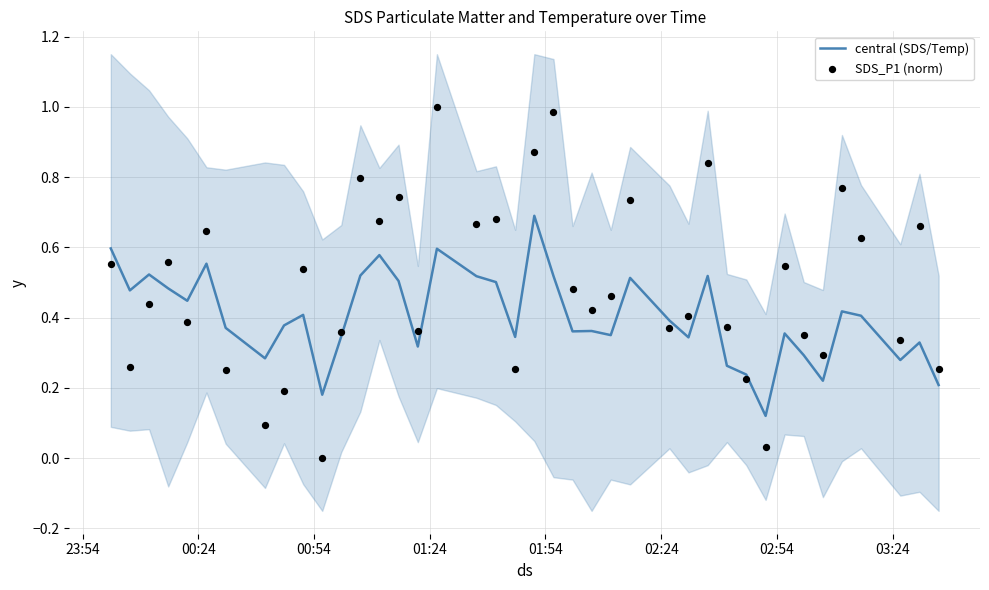

Which series has the widest spread of Y values?

SDS_P1 (norm)